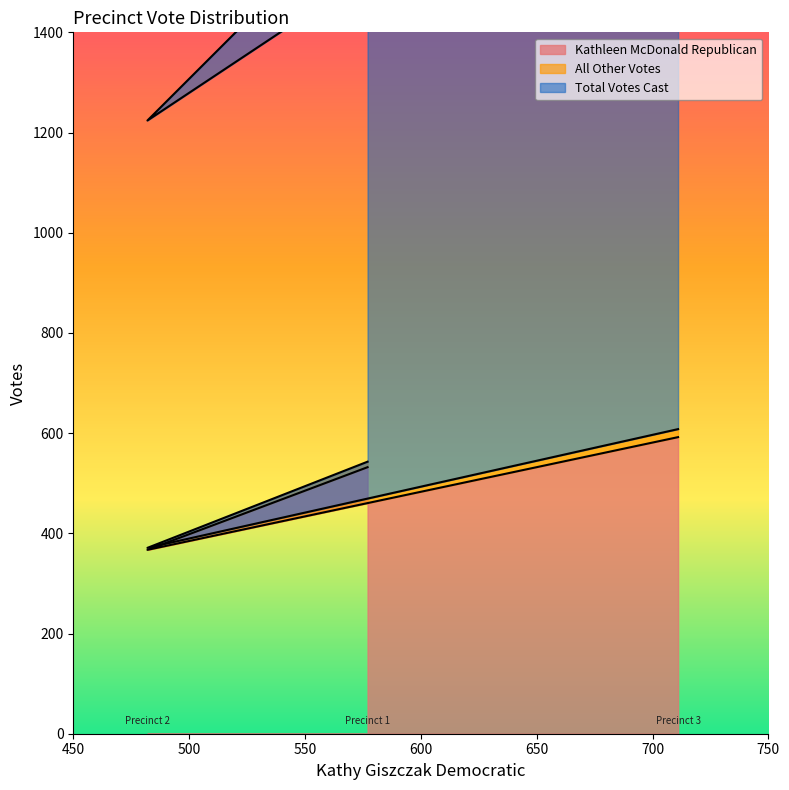

At which category does the chart reach its minimum across all series?

Augusta Township, Precinct 2